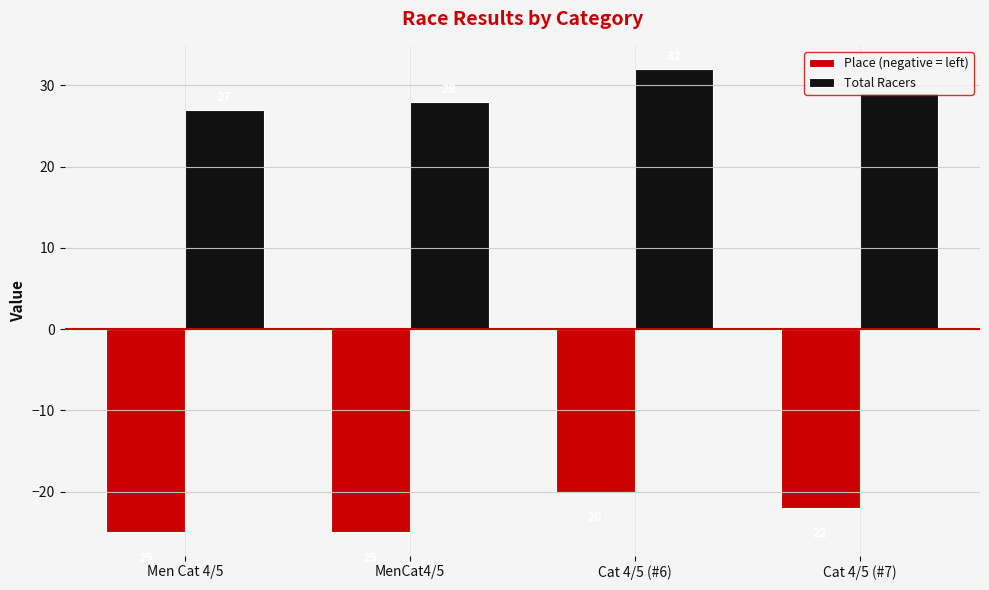

The value of Place (negative = left) at MenCat4/5 is -45. True or false?

False